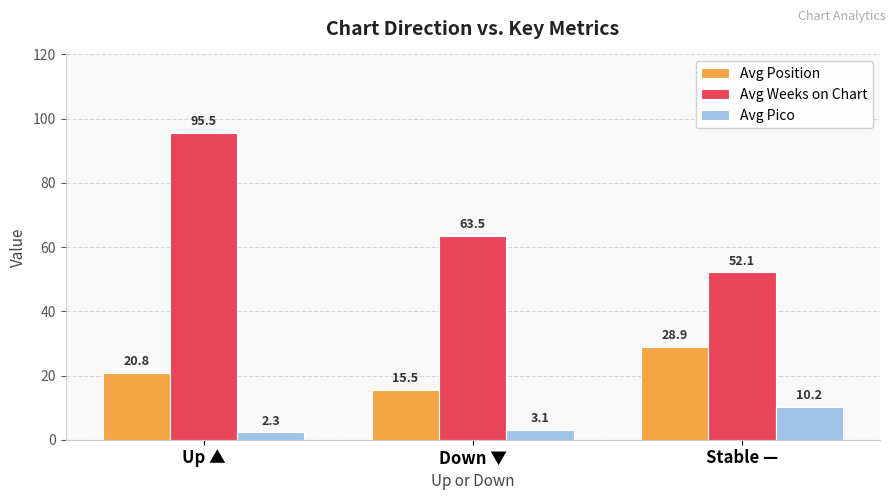

Rank the series by their maximum value, from lowest to highest.

Avg Pico, Avg Position, Avg Weeks on Chart